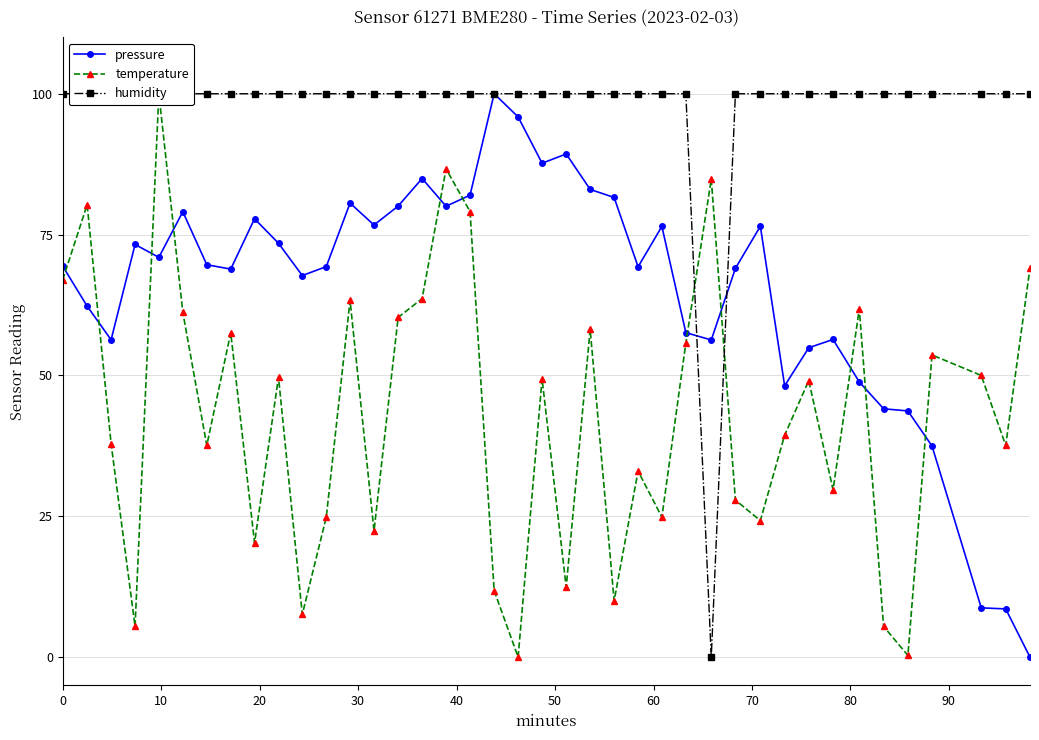

True or false: pressure has more than 0 interior local peaks.

True